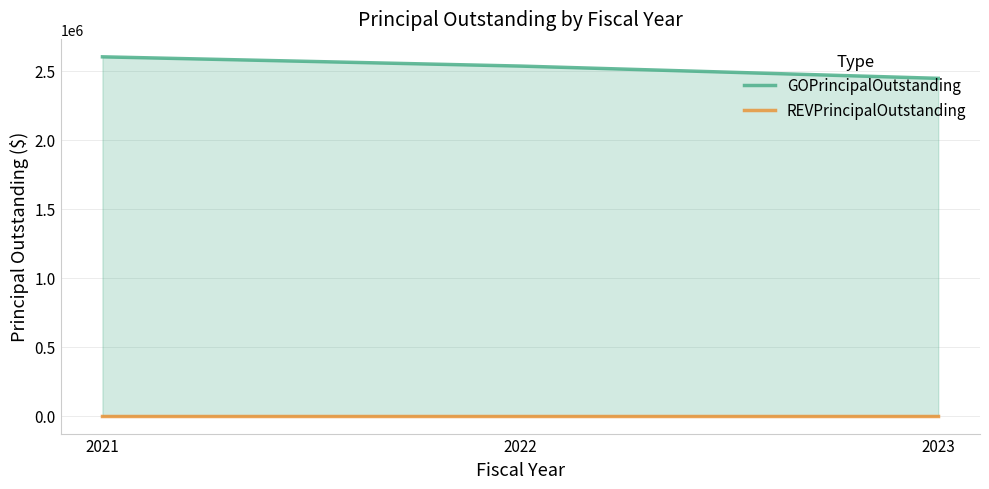

Reading left to right, list all the values displayed in this chart.

GOPrincipalOutstanding: 2021=2601000	2022=2534000	2023=2445000
REVPrincipalOutstanding: 2021=0	2022=0	2023=0